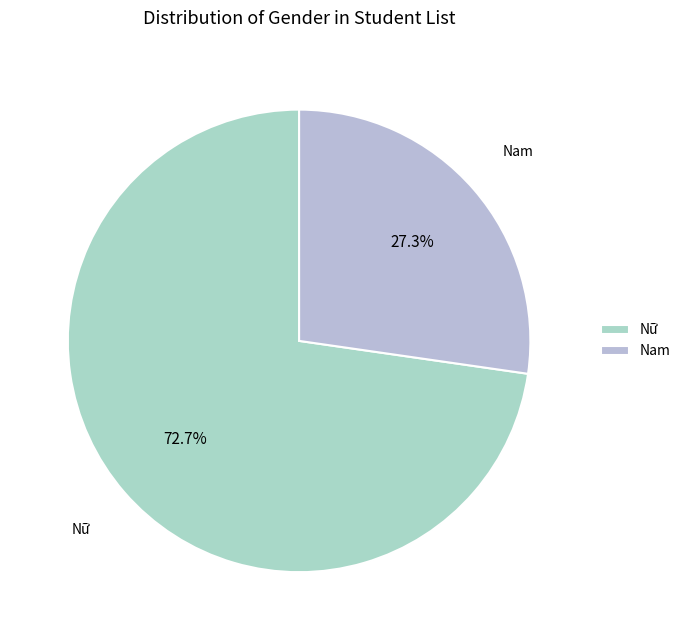

Combined, what portion of the pie is Nam and Nữ?

100.0%